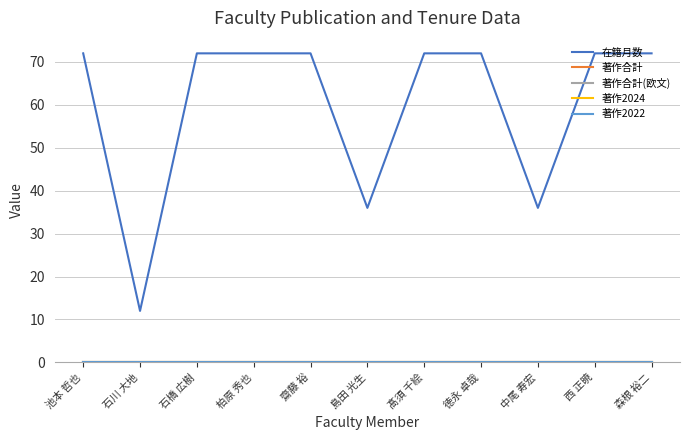

What is the greatest value displayed?

72